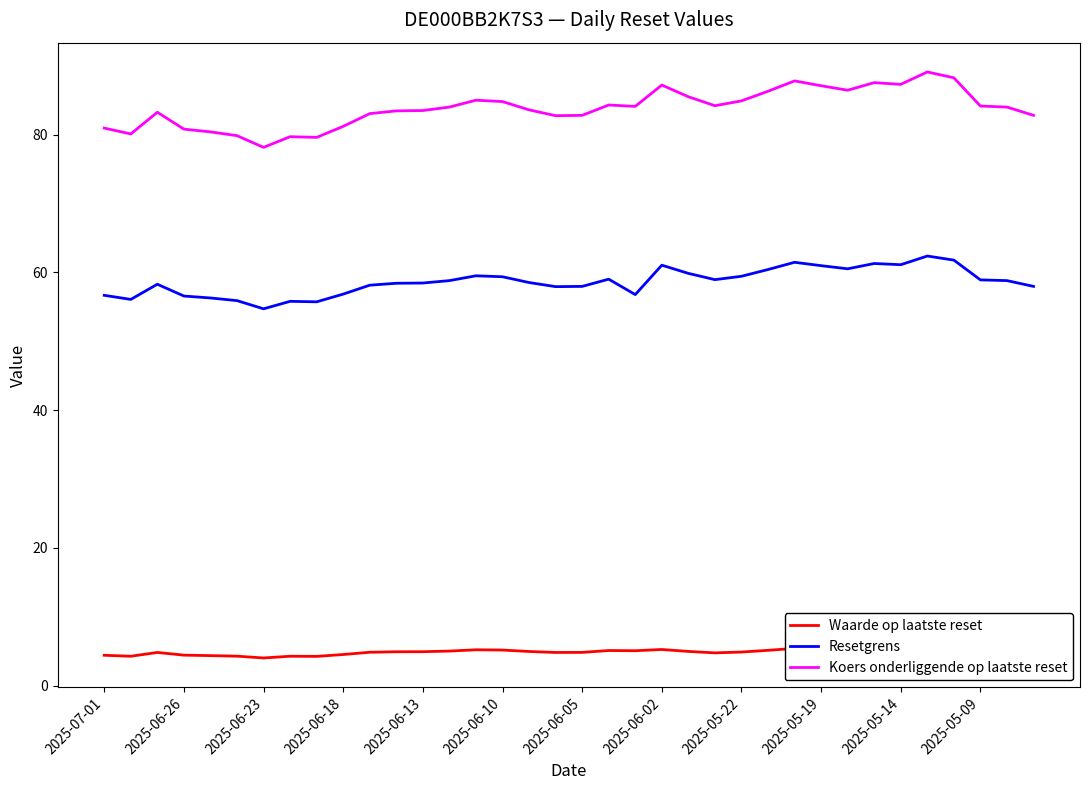

Which has a higher value, 23 or 29?

29